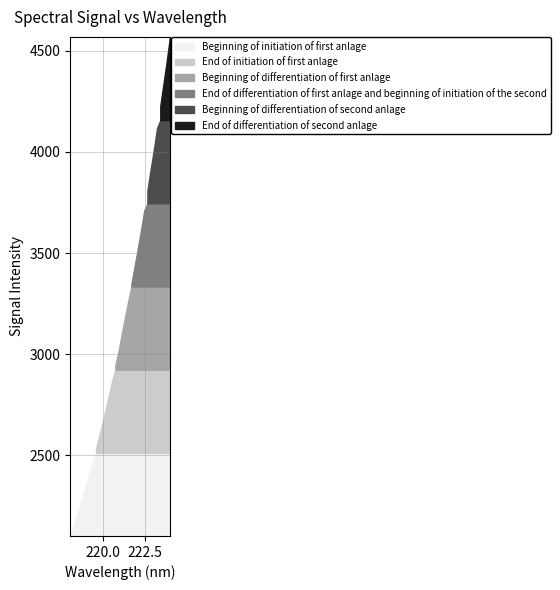

What is the label of the 22nd point from the right?

219.9712